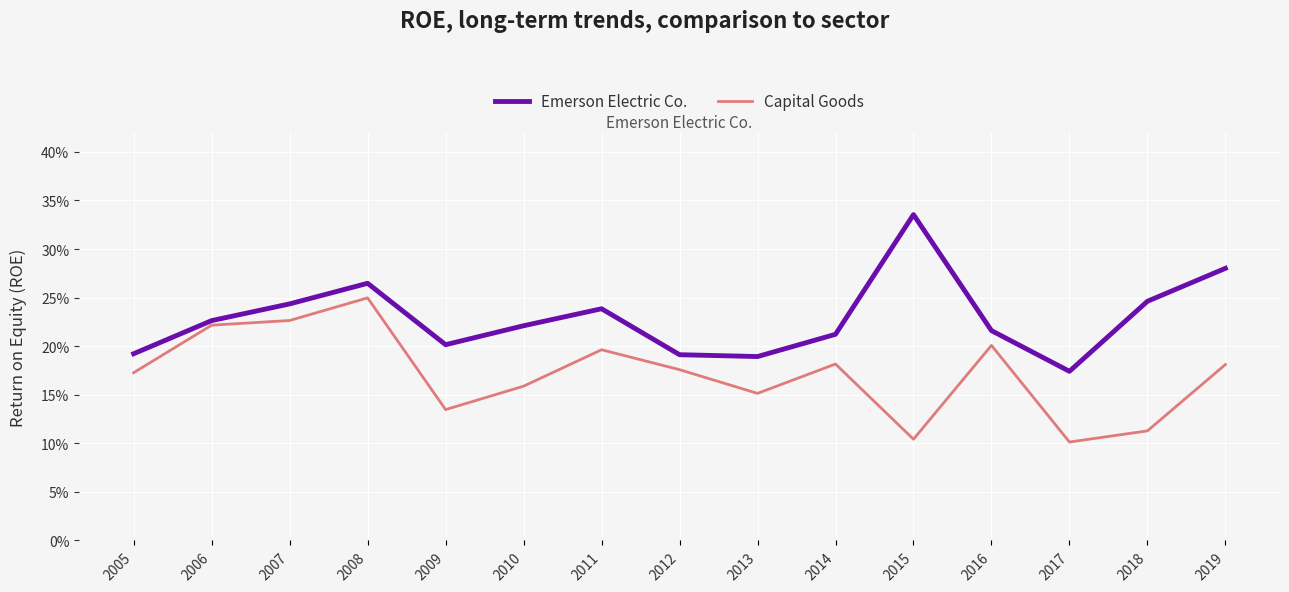

Is this an area chart (filled region under the line)?

No